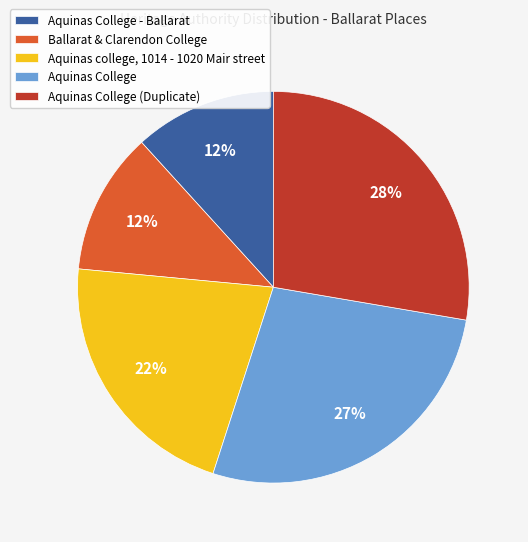

Is there any slice that represents more than half of the pie?

No